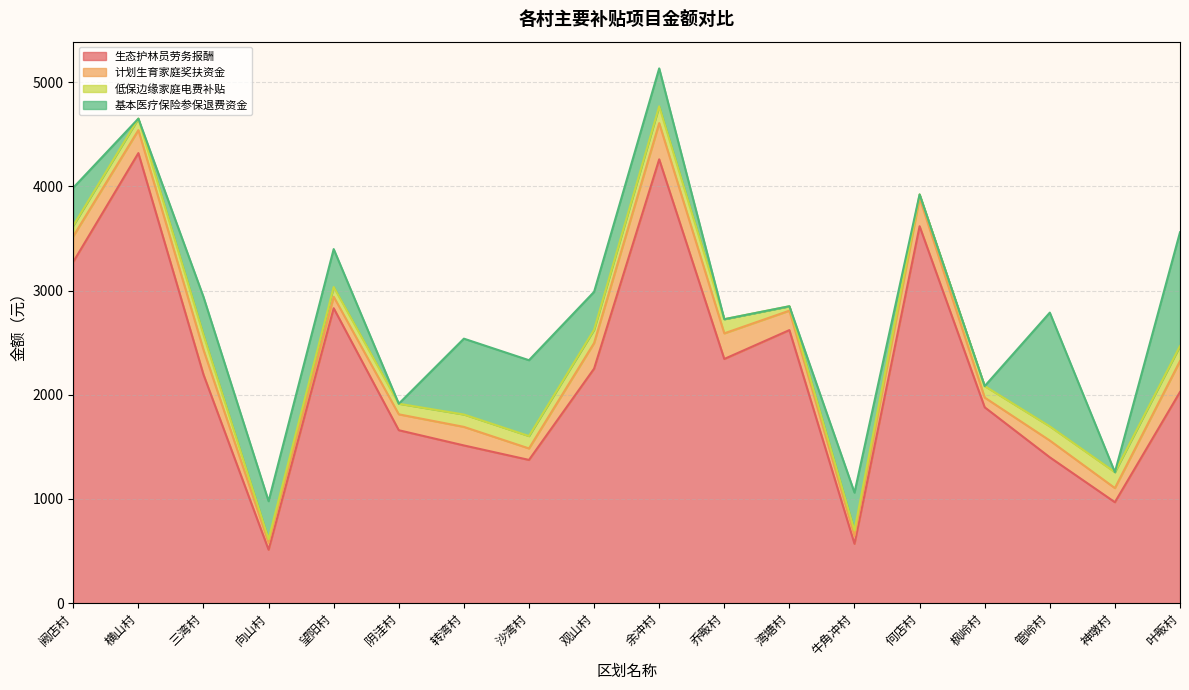

True or false: 计划生育家庭奖扶资金 has a value of 161.1 at 管岭村.

True